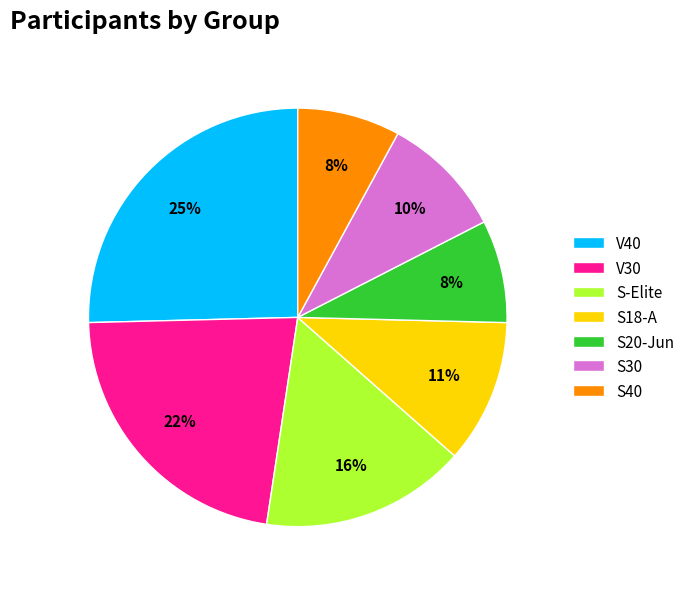

Is the sum of V30 and V40 greater than half?

No